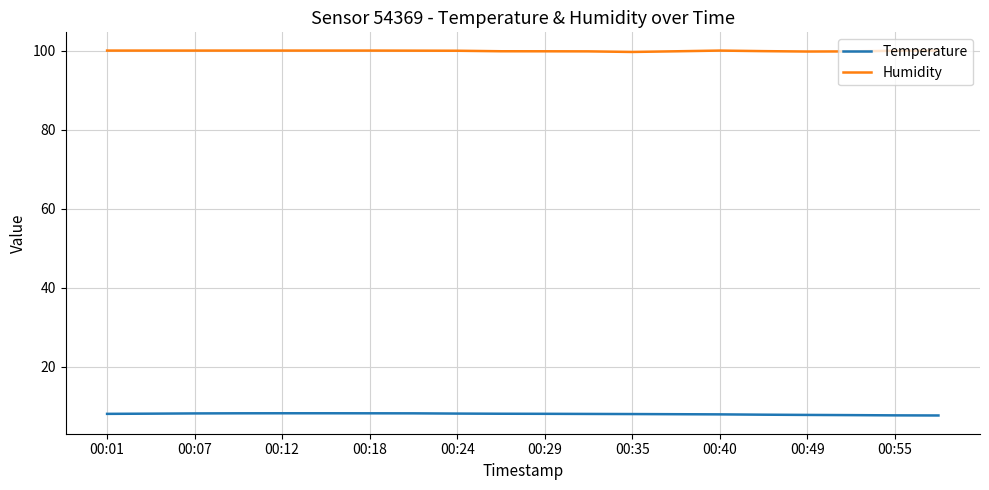

Which series has the largest total across all categories?

Humidity